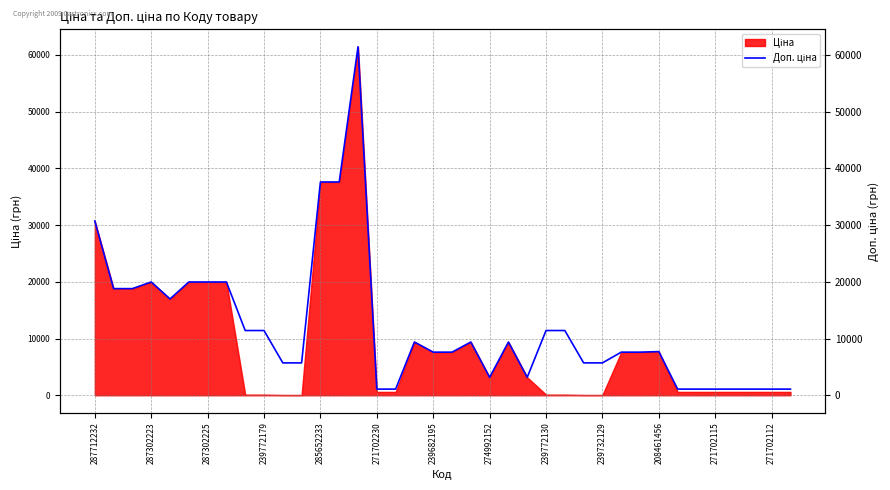

What is the label of the 33rd point from the right?

271702230